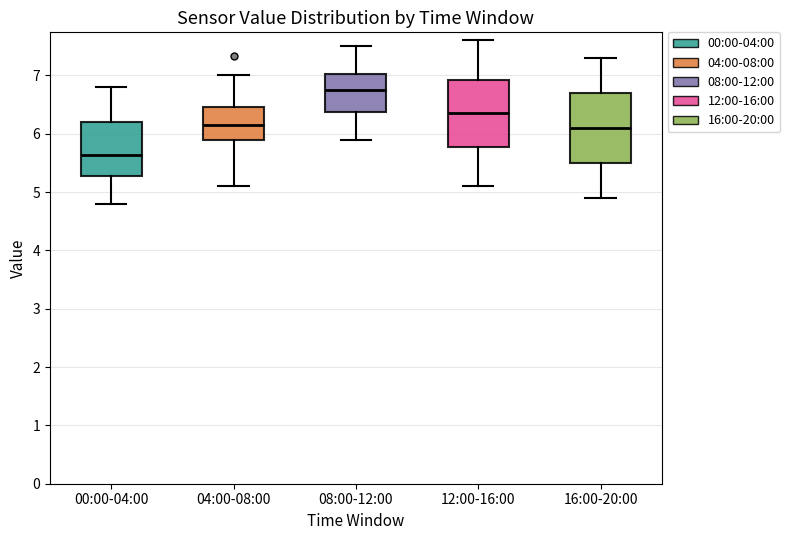

Reading left to right, transcribe this box plot: for each box, give where its median line is, the range the box spans, and where its two whiskers end, as read against the y-axis. The values are not printed on the chart, so give them approximately, as read against the axis.

00:00-04:00: median 5.6, box 5.3 to 6.2, whiskers 4.8 to 6.8
04:00-08:00: median 6.2, box 5.9 to 6.5, whiskers 5.1 to 7.0
08:00-12:00: median 6.8, box 6.4 to 7.0, whiskers 5.9 to 7.5
12:00-16:00: median 6.4, box 5.8 to 6.9, whiskers 5.1 to 7.6
16:00-20:00: median 6.1, box 5.5 to 6.7, whiskers 4.9 to 7.3